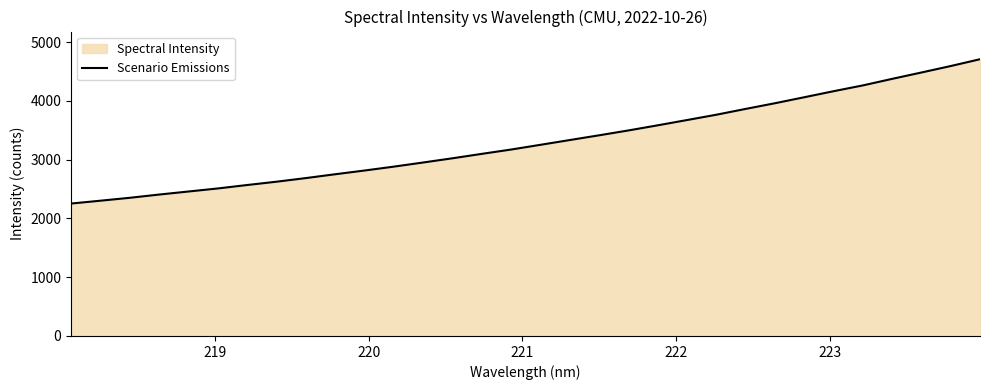

What is the smallest value displayed?

2252.8